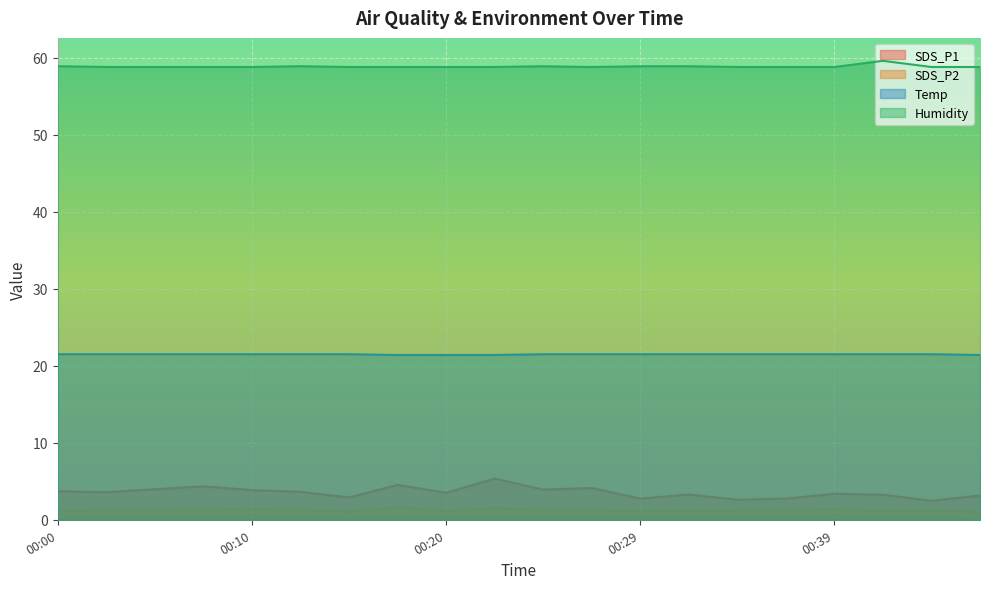

Which series has the largest total across all categories?

Humidity